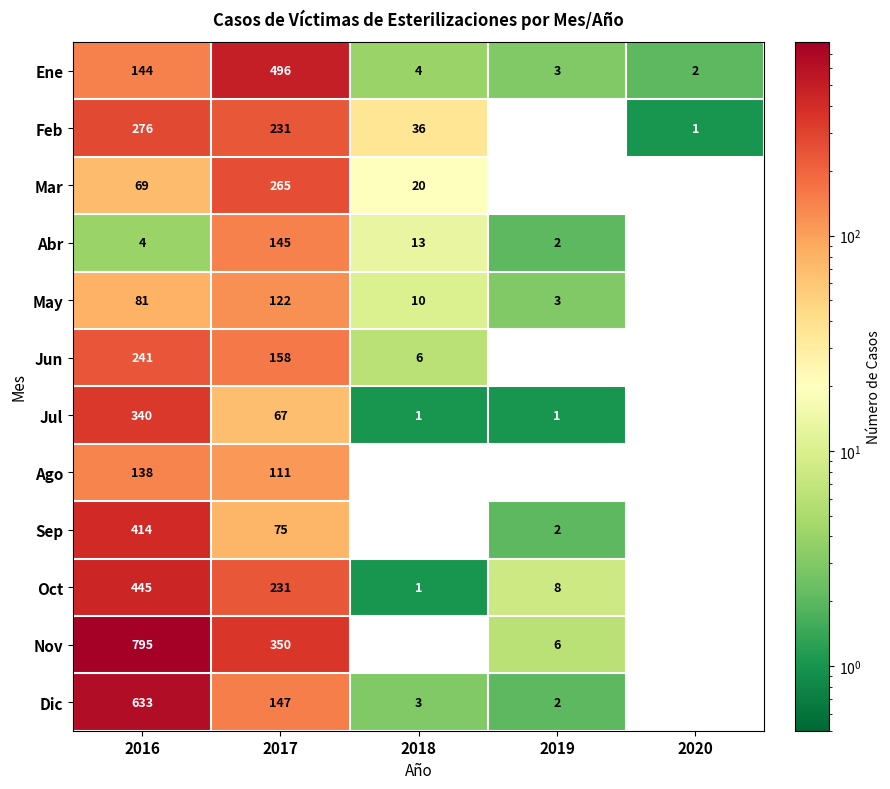

How many values in the Dic series are below 3?

2